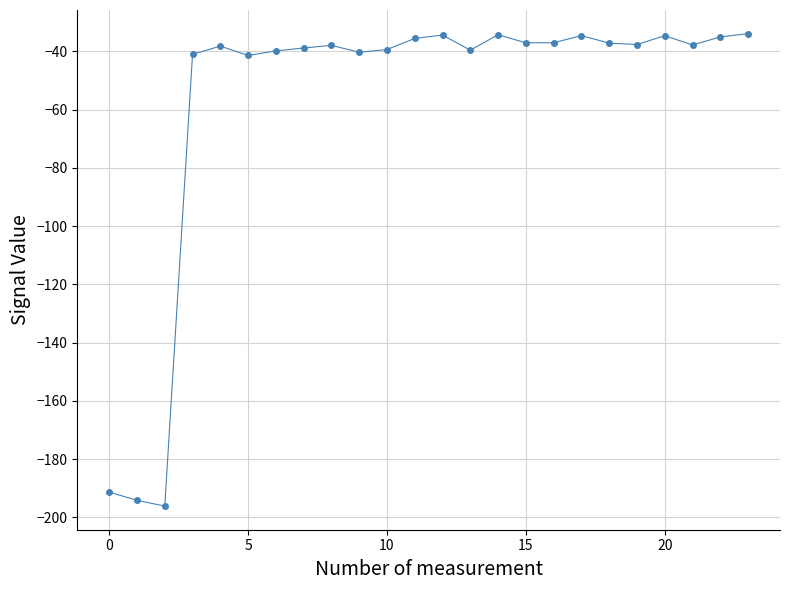

What is the value of the 15th point from the left?

-34.3